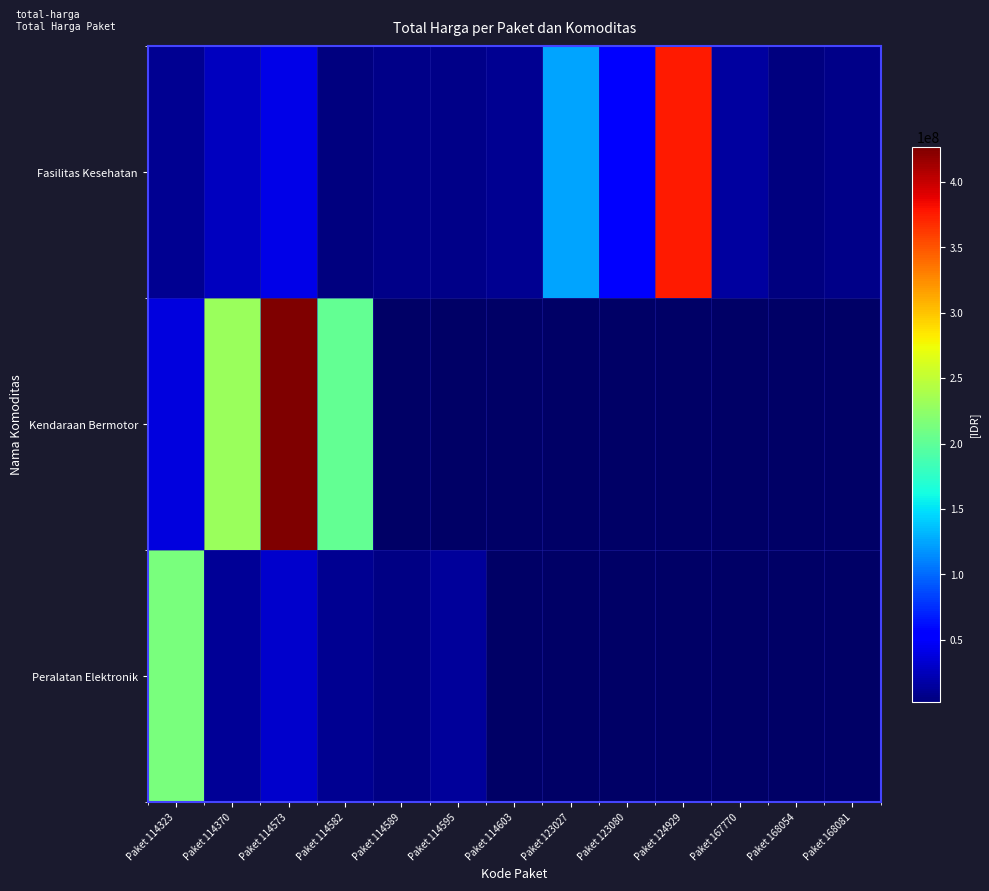

What is the lowest value of the Fasilitas Kesehatan series?

2599960.0